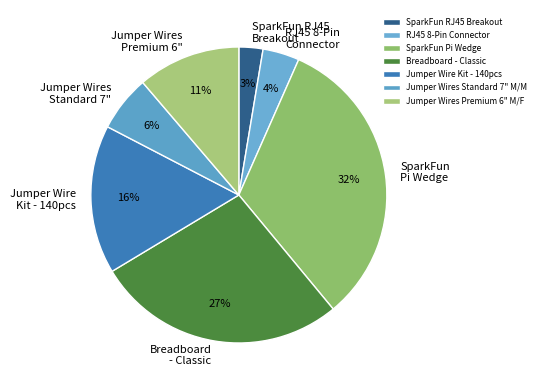

Between Jumper Wire Kit - 140pcs and Jumper Wires Premium 6" M/F, which is larger?

Jumper Wire Kit - 140pcs